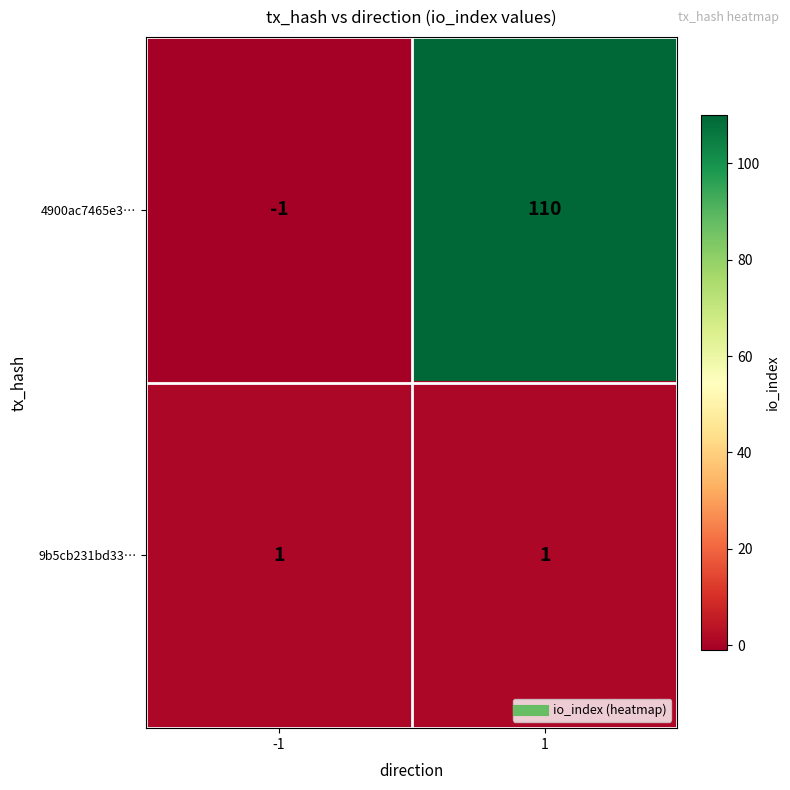

Count the number of categories in the chart.

2